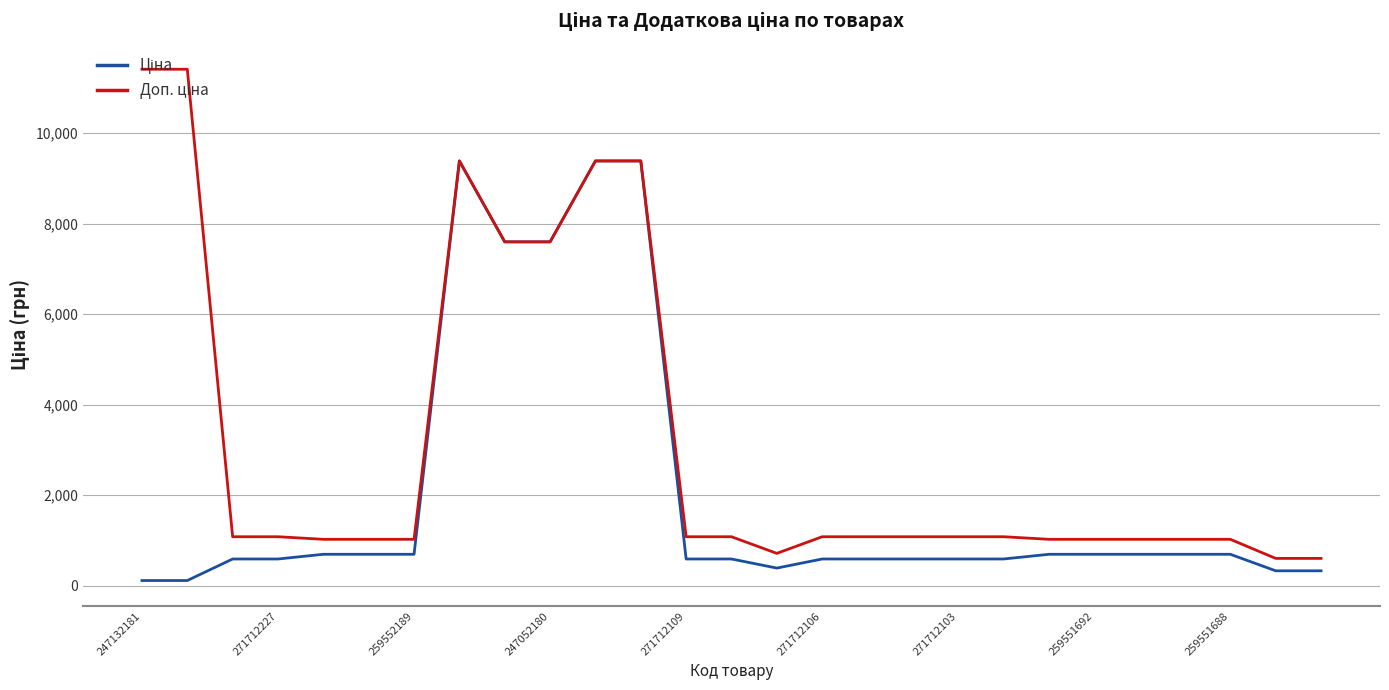

What is the maximum value shown in the chart?

11410.0